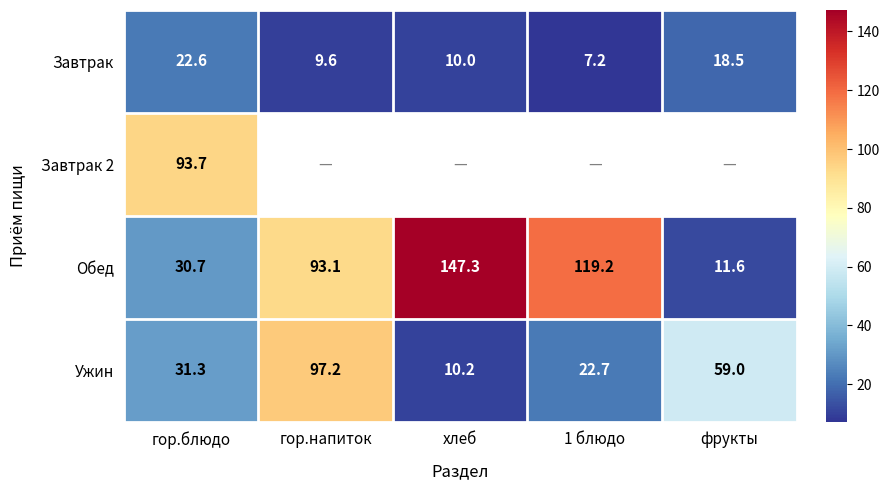

List the labels in order of Обед value, largest first.

хлеб, 1 блюдо, гор.напиток, гор.блюдо, фрукты